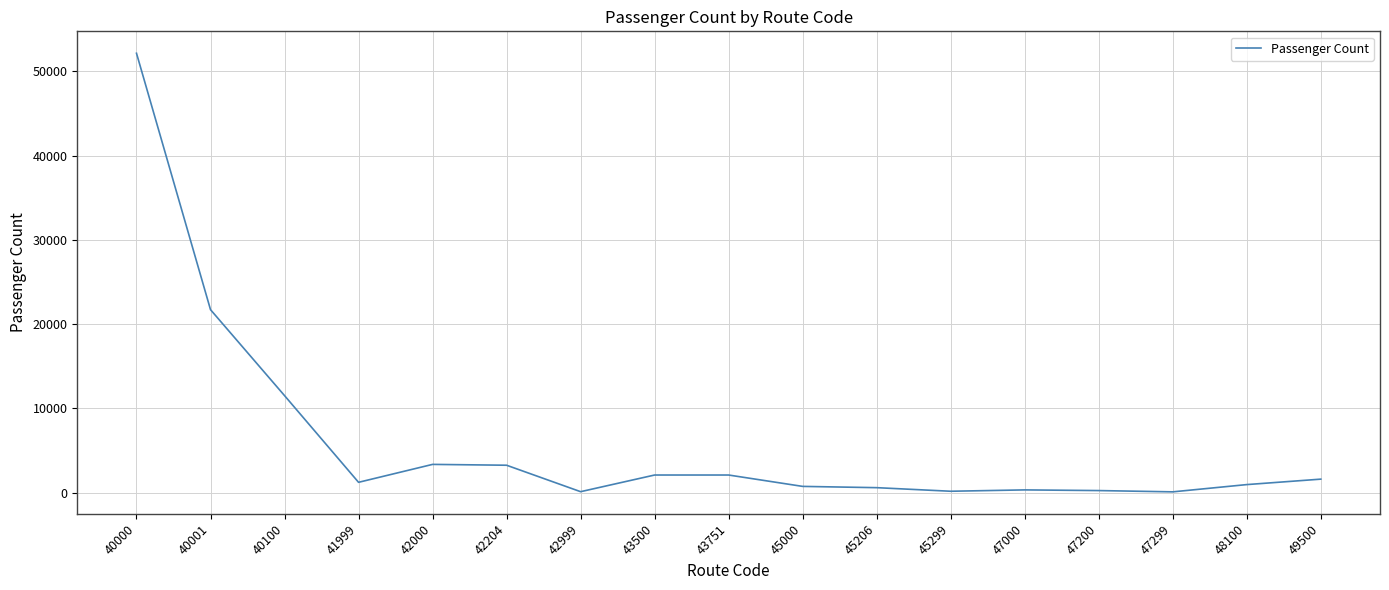

What is the greatest value displayed?

52147